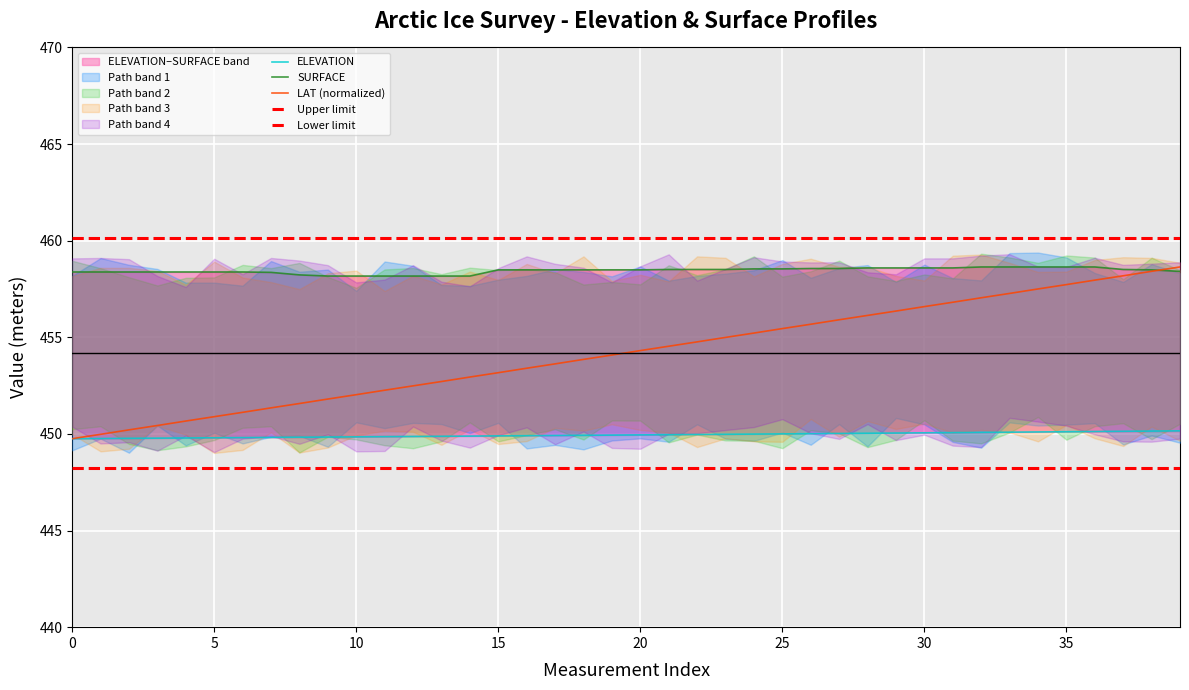

What is the value of the ELEVATION point at the 23rd from the left?

450.0